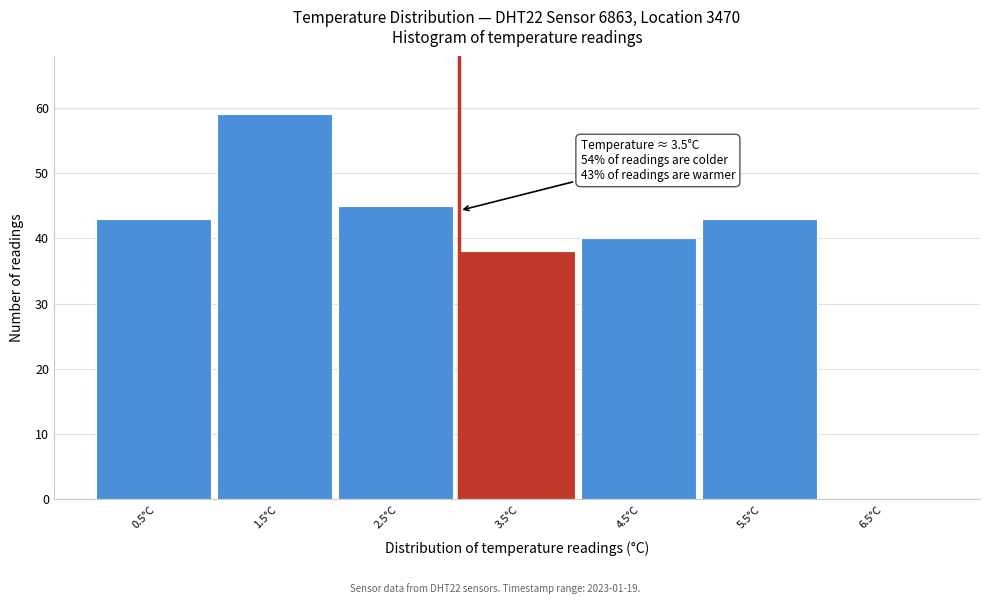

Reading left to right, extract all data points from this chart.

0.5°C=43	1.5°C=59	2.5°C=45	3.5°C=38	4.5°C=40	5.5°C=43	6.5°C=0